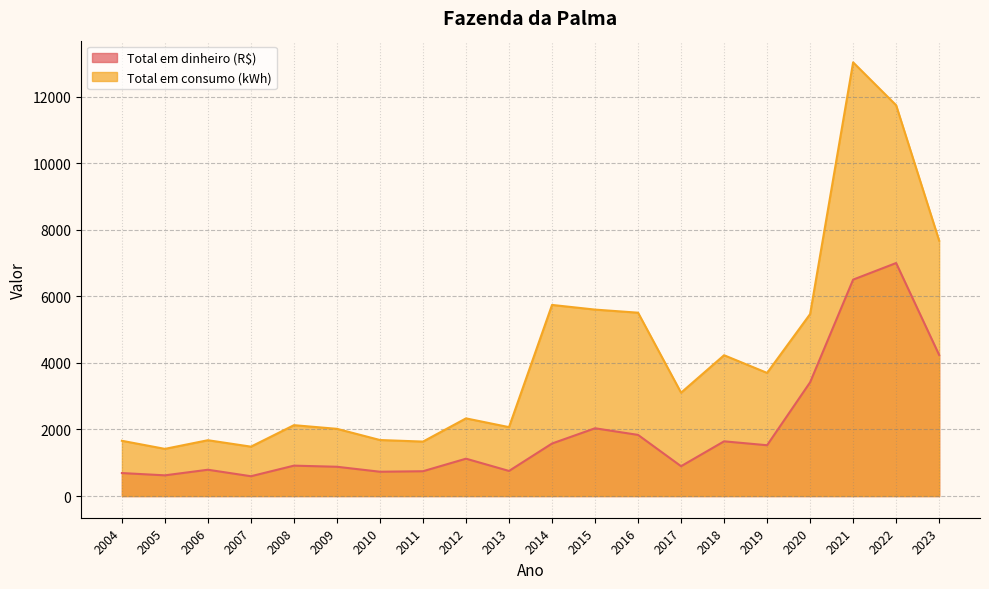

Between 2013 and 2022, which series saw the biggest shift?

Total em consumo (kWh)